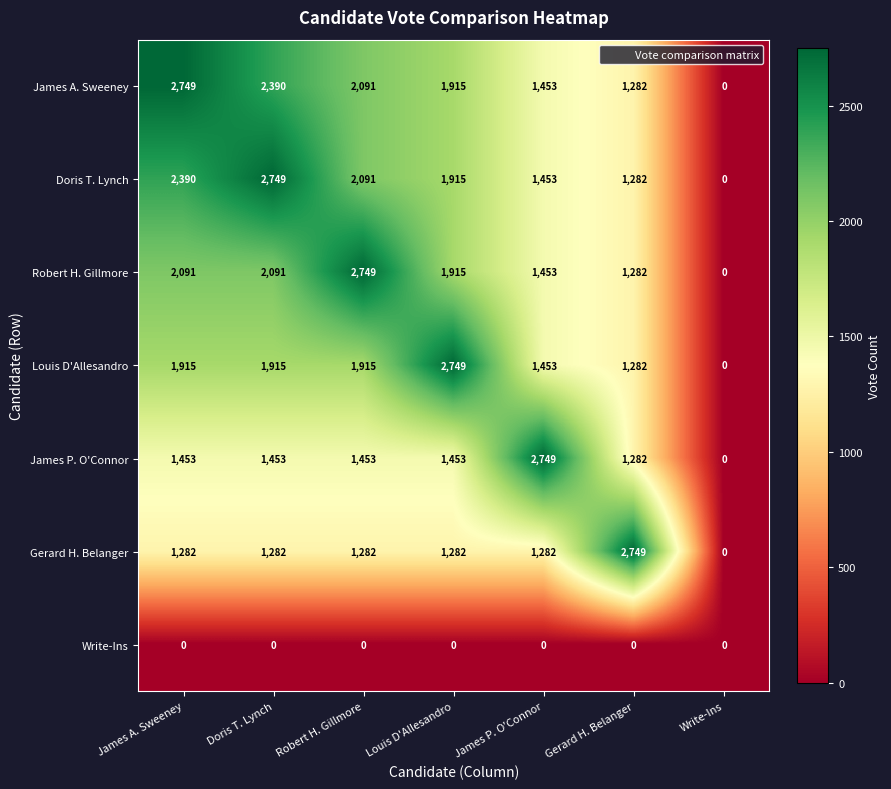

What is the maximum value shown in the chart?

2749